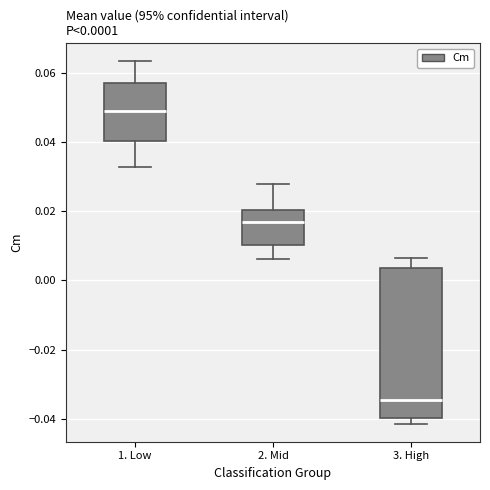

Which box's median line is the highest?

1. Low